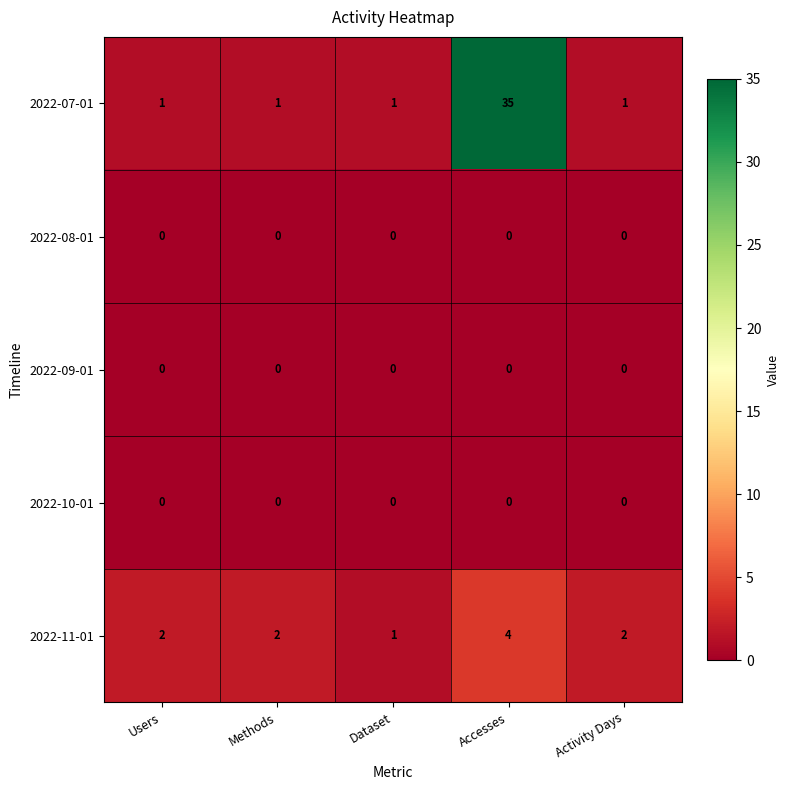

Between Dataset and Activity Days, which series saw the biggest shift?

2022-11-01